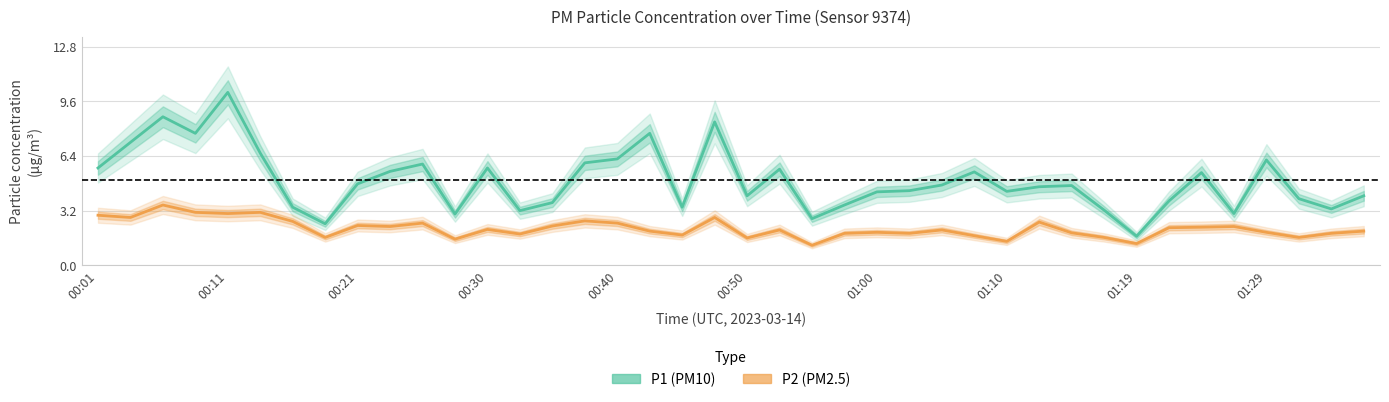

What is the approximate value of P1 (PM10) at 33?

3.8